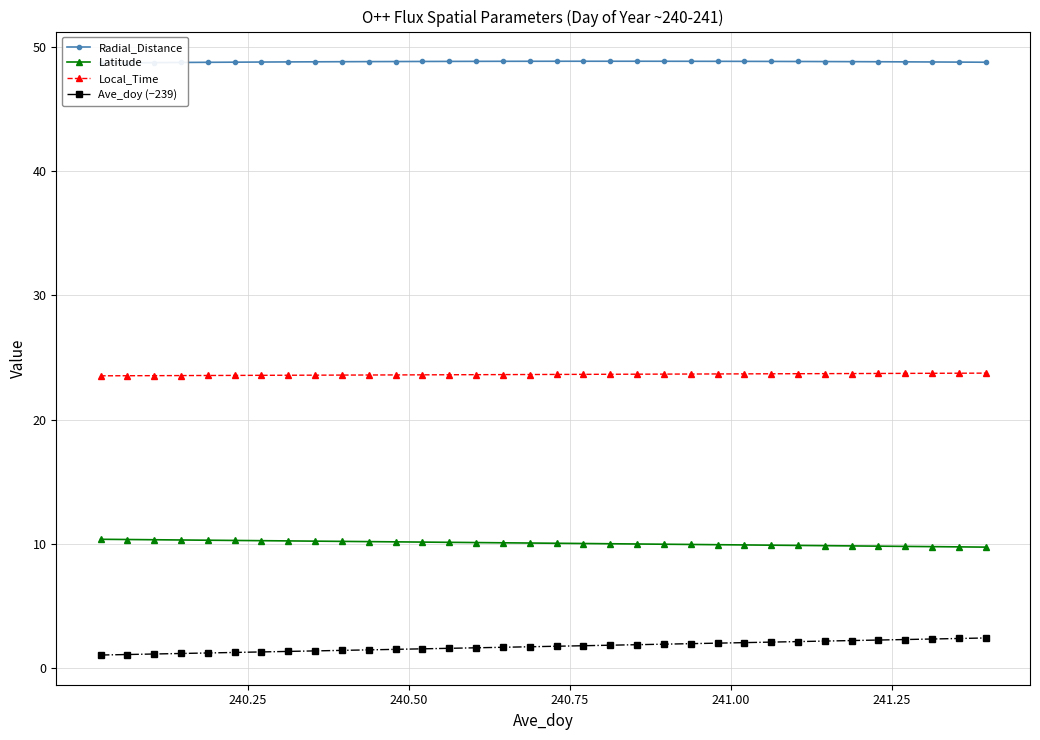

What is the value of the Local_Time point at the 14th from the left?

23.6